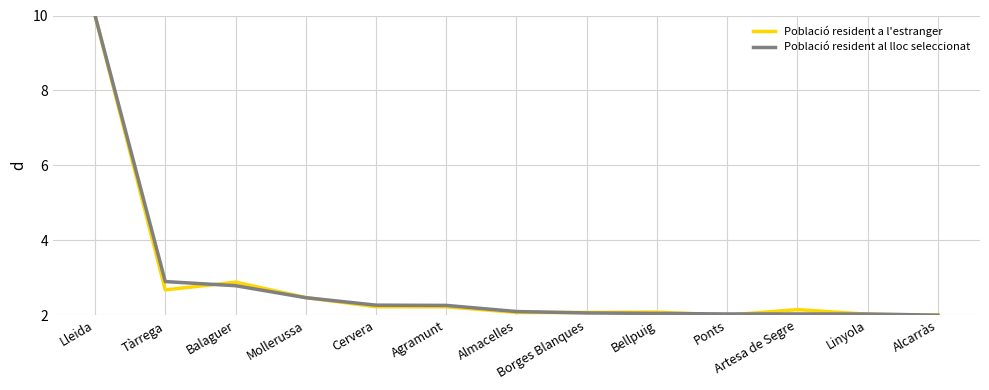

Where is Població resident al lloc seleccionat nearest to the value 6?

Tàrrega